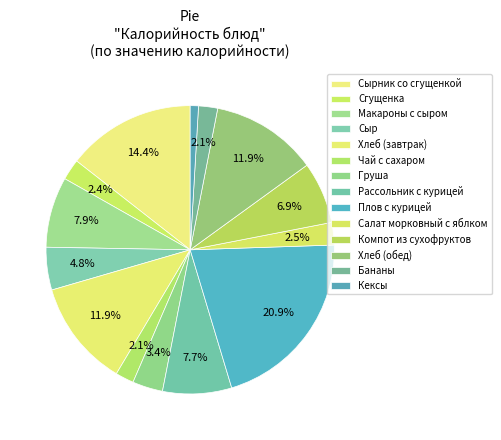

Is it true that Хлеб (завтрак) is 22% of the pie?

False